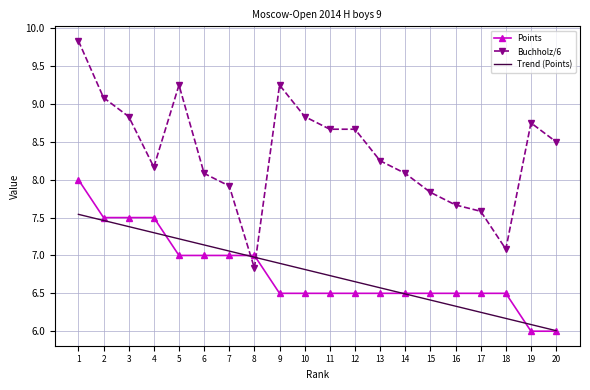

The Trend (Points) series shows 7.3 at 4. True or false?

True